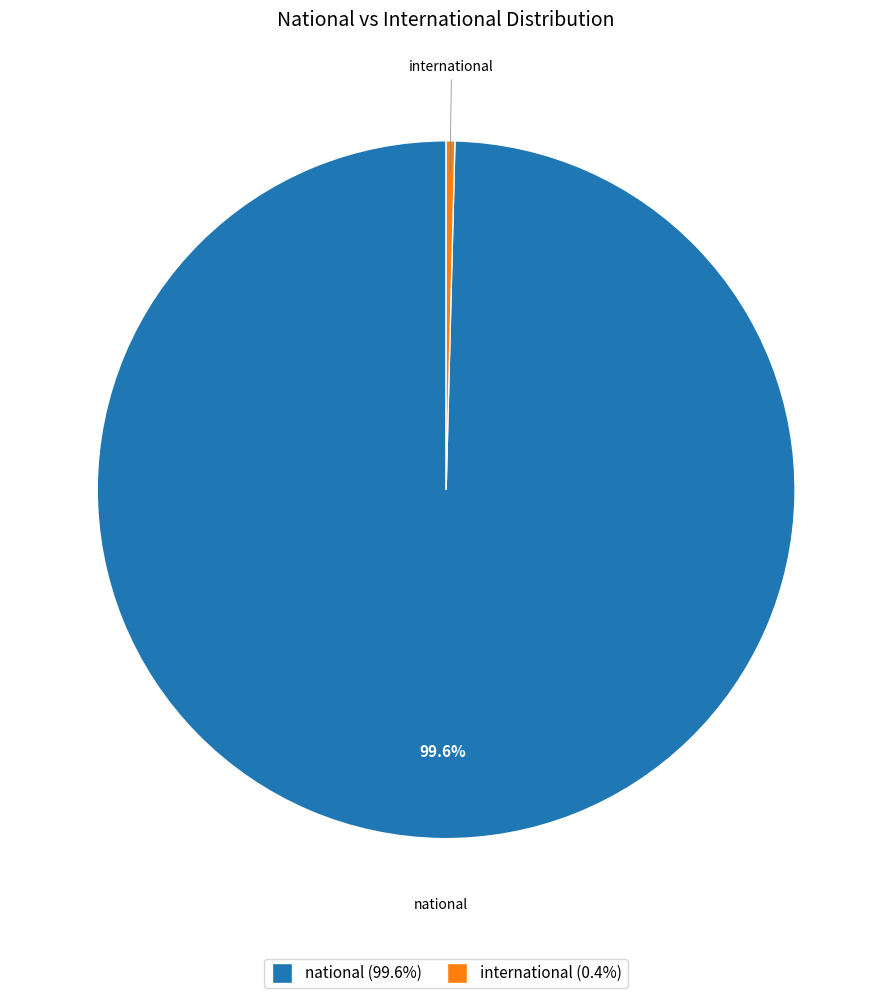

What is the smallest slice in the pie chart?

international